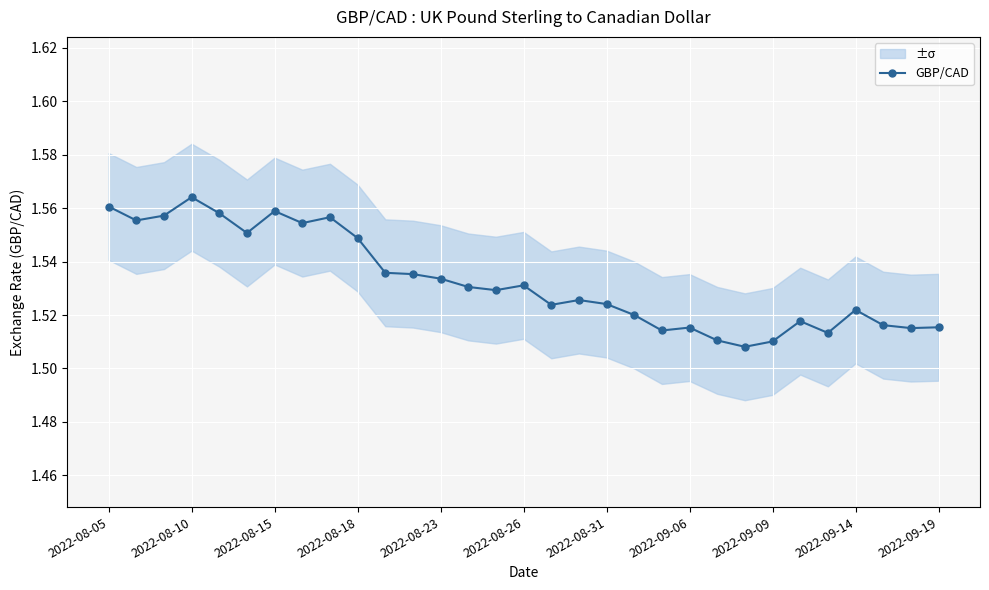

How many interior local valleys (lower than both neighbors) does the data have?

9